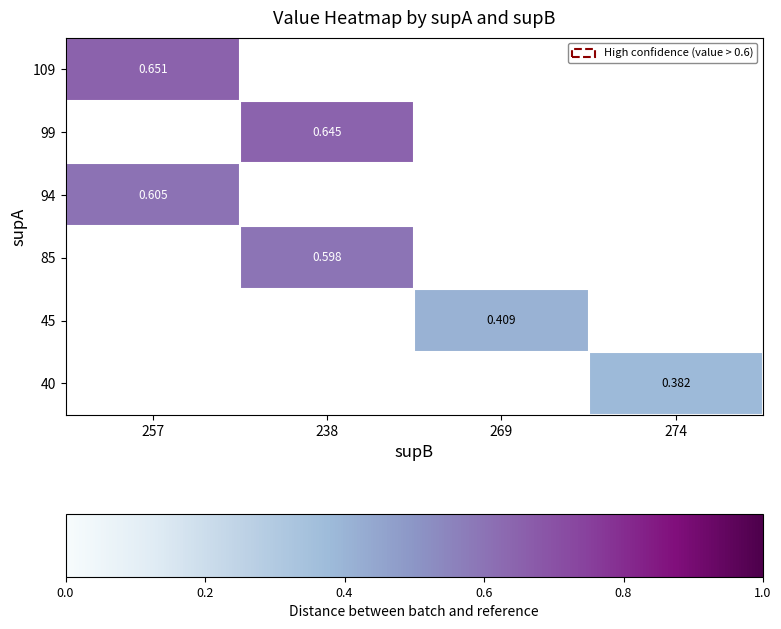

How many categories are shown in the chart?

4